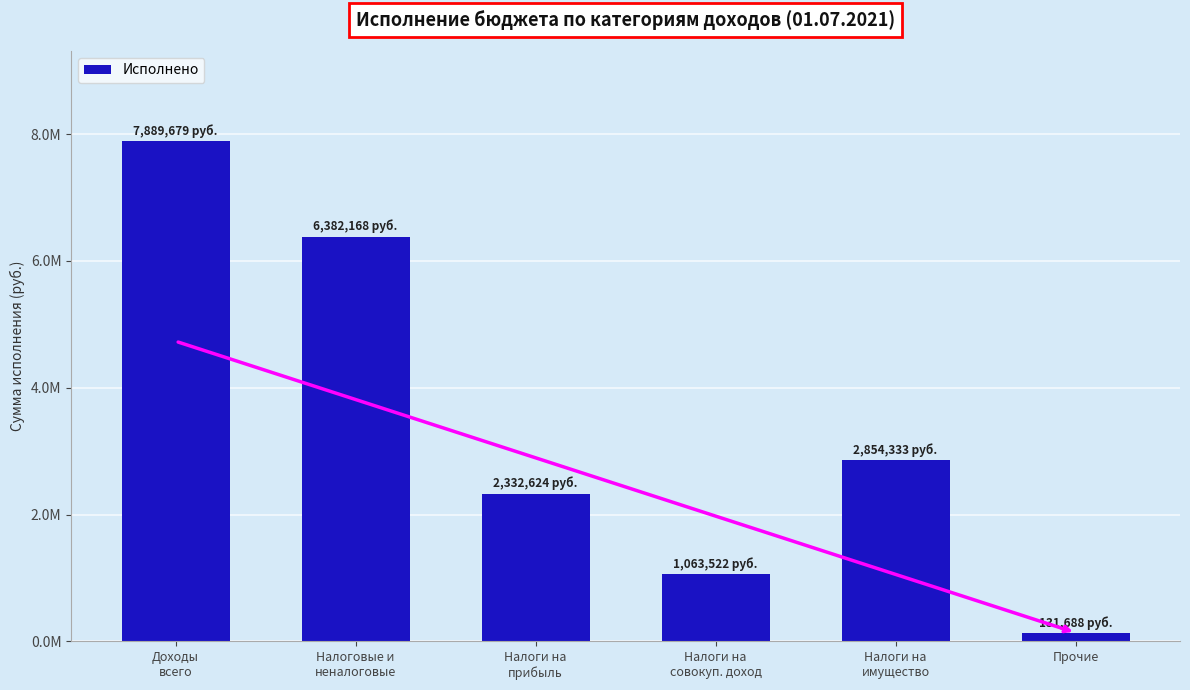

What is the minimum value shown in the chart?

131688.1